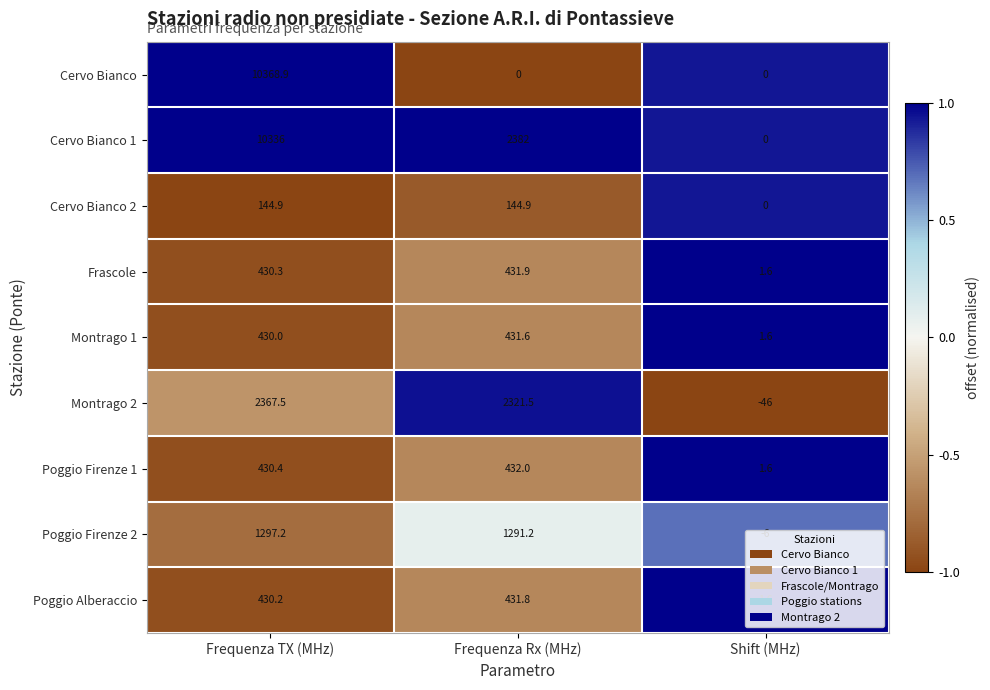

At which label is Cervo Bianco 1 closest to 5168?

Frequenza Rx (MHz)